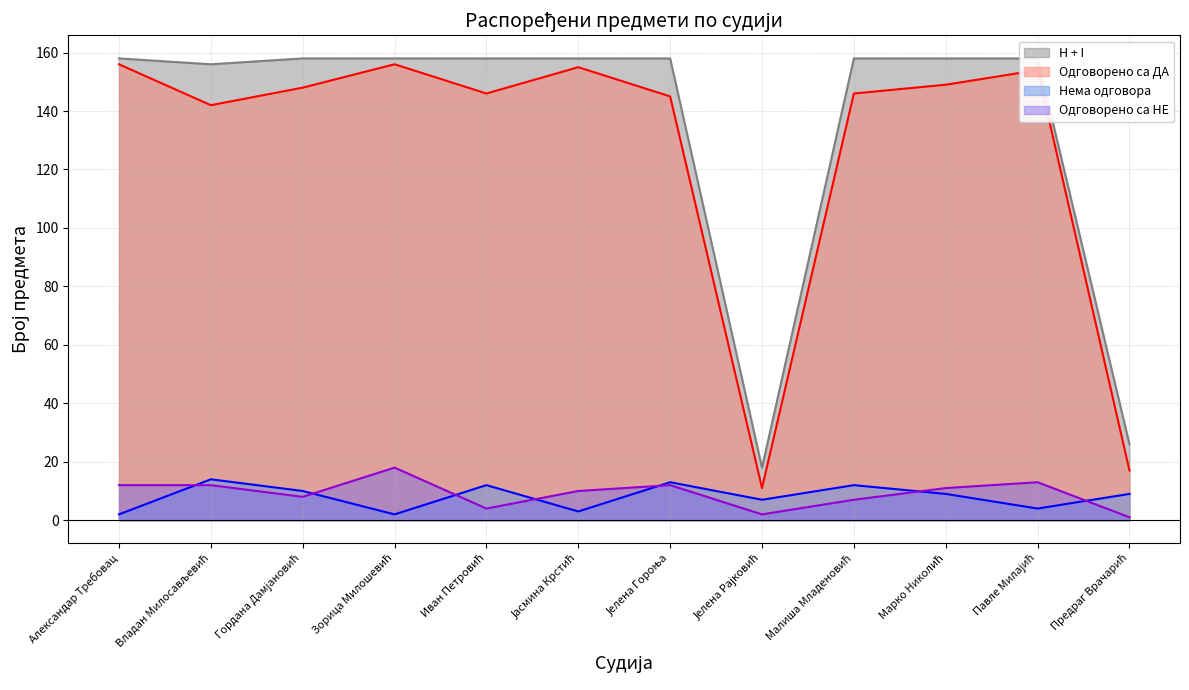

Which series has the widest spread of values?

Одговорено са ДА (линија)